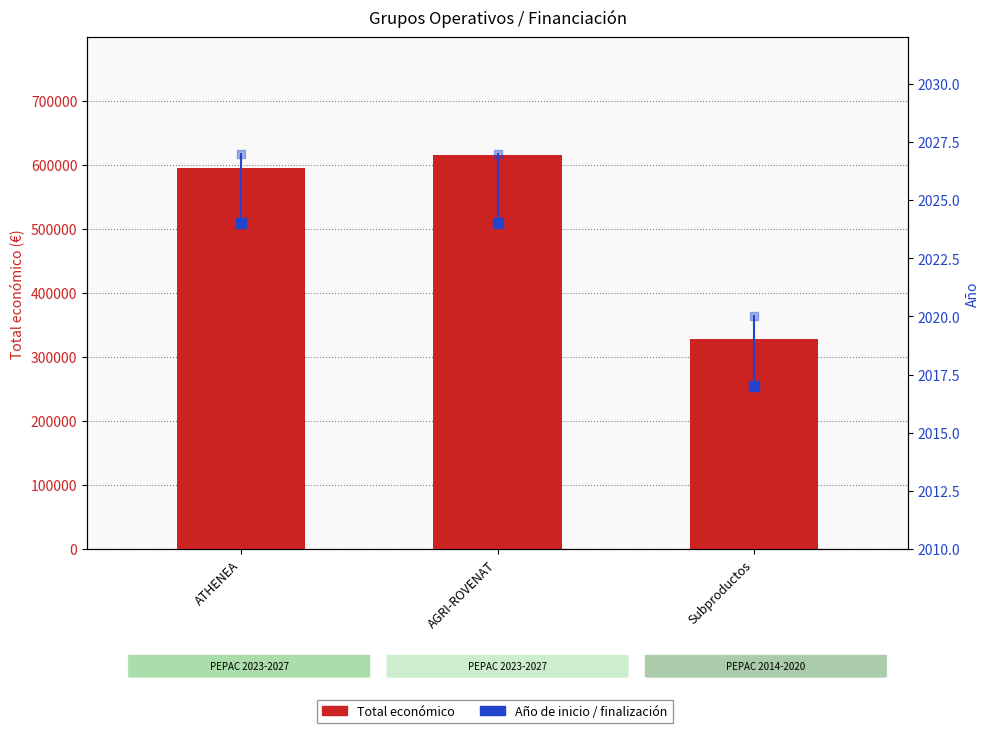

At how many categories does at least one series exceed 501281?

2